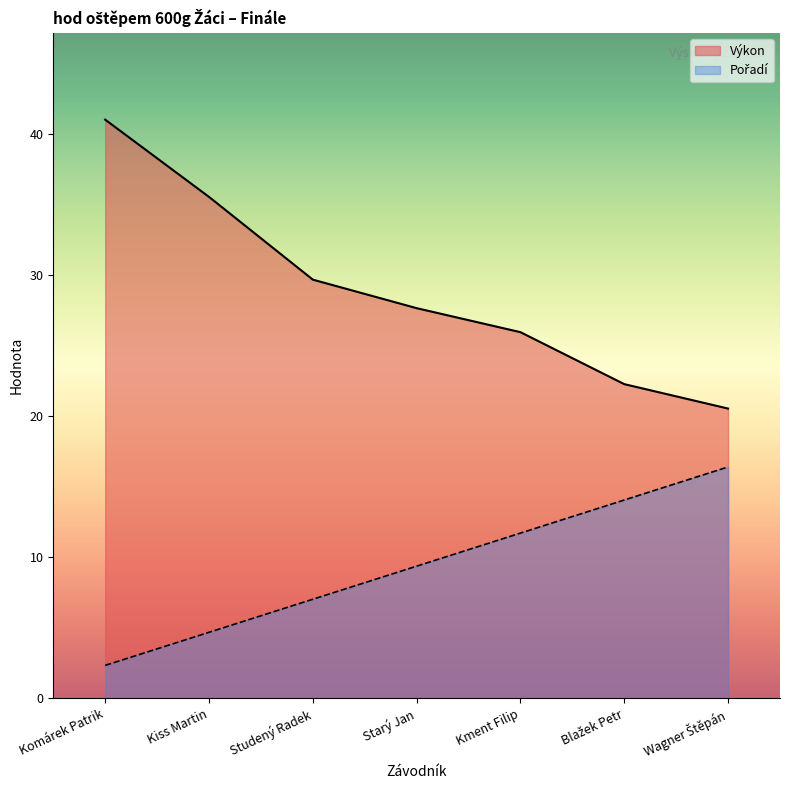

Which series has the largest range (max minus min)?

Výkon